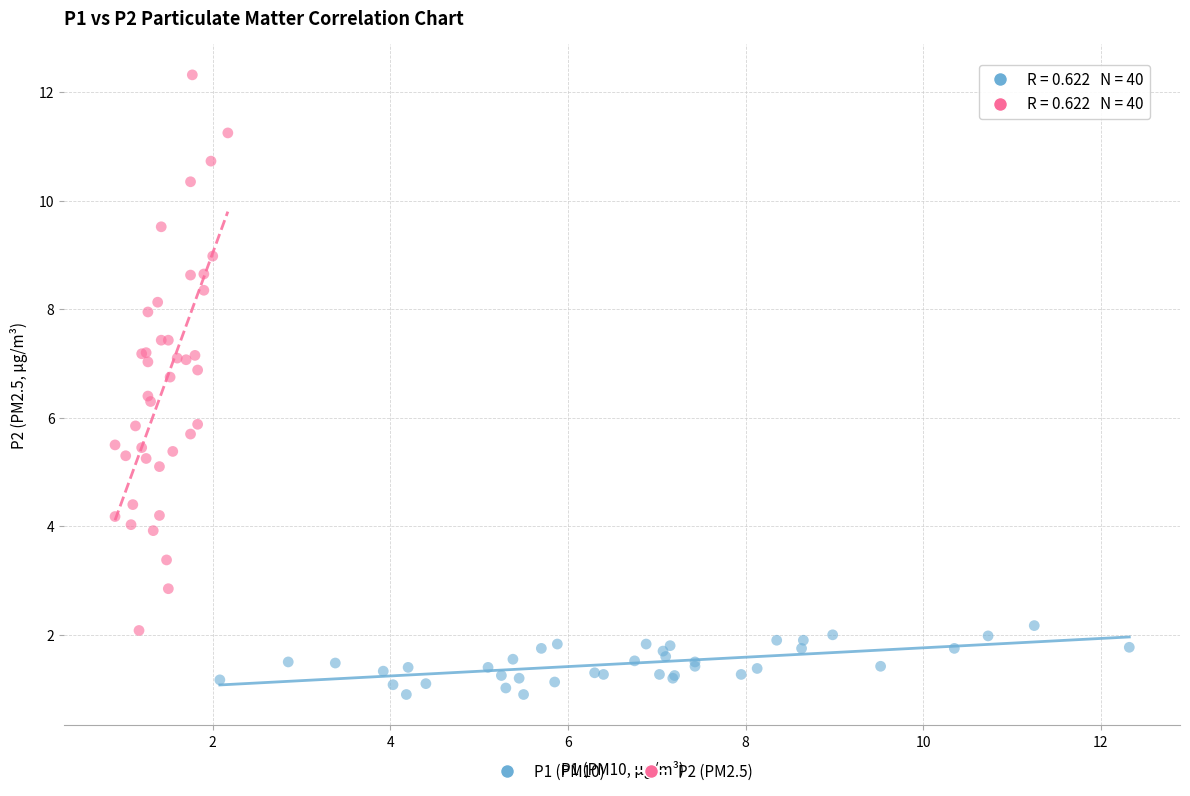

Which series reaches the minimum Y coordinate?

P1 (PM10)